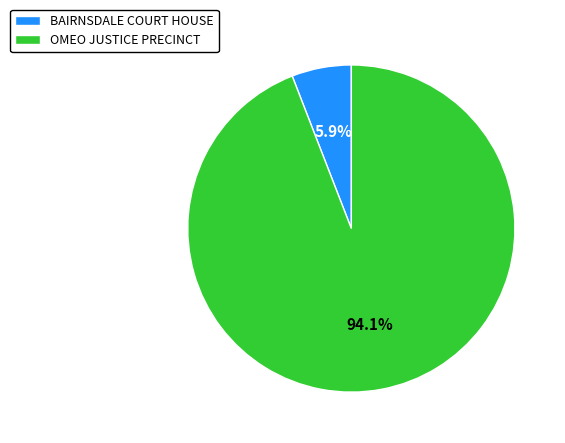

Combined, do OMEO JUSTICE PRECINCT and BAIRNSDALE COURT HOUSE account for over 50%?

Yes